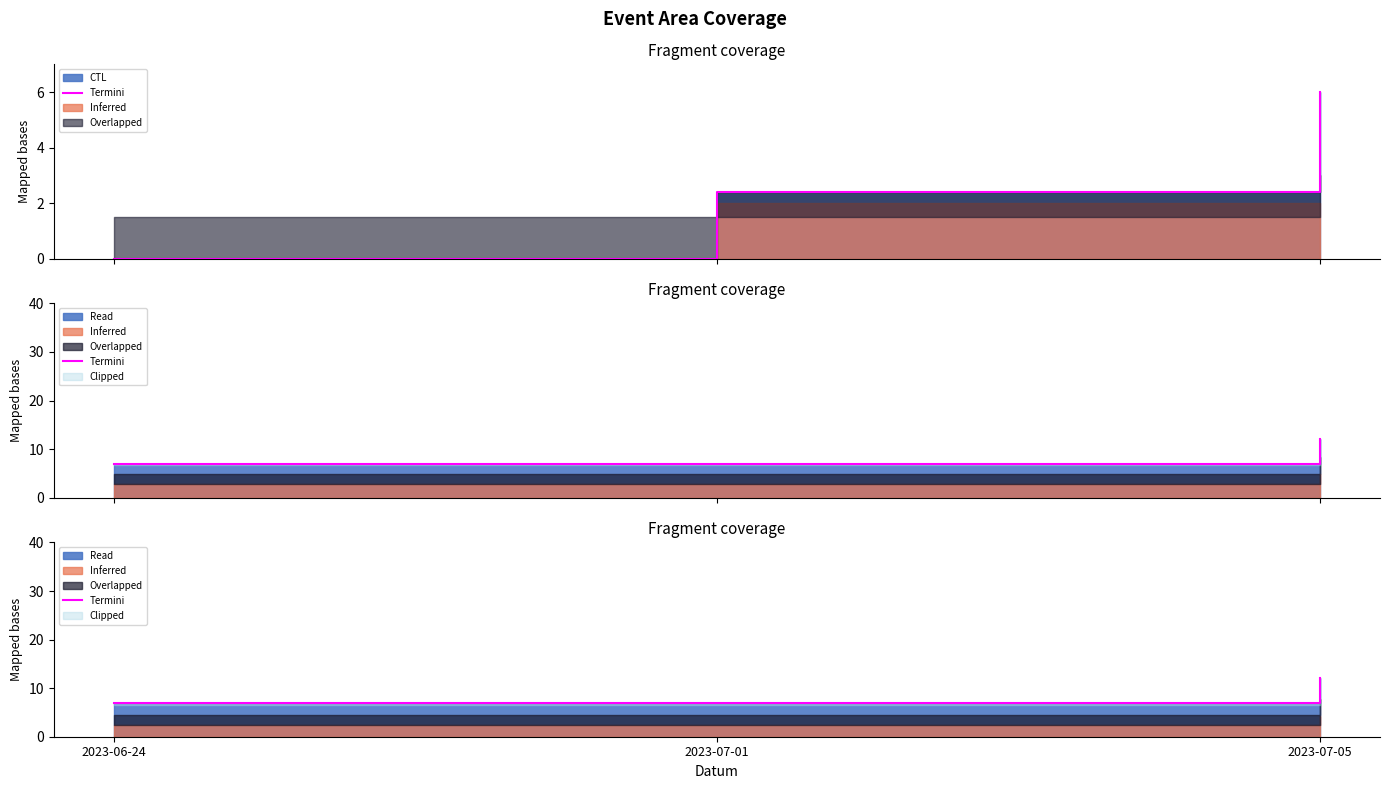

At which label is the value closest to 9?

2023-06-24